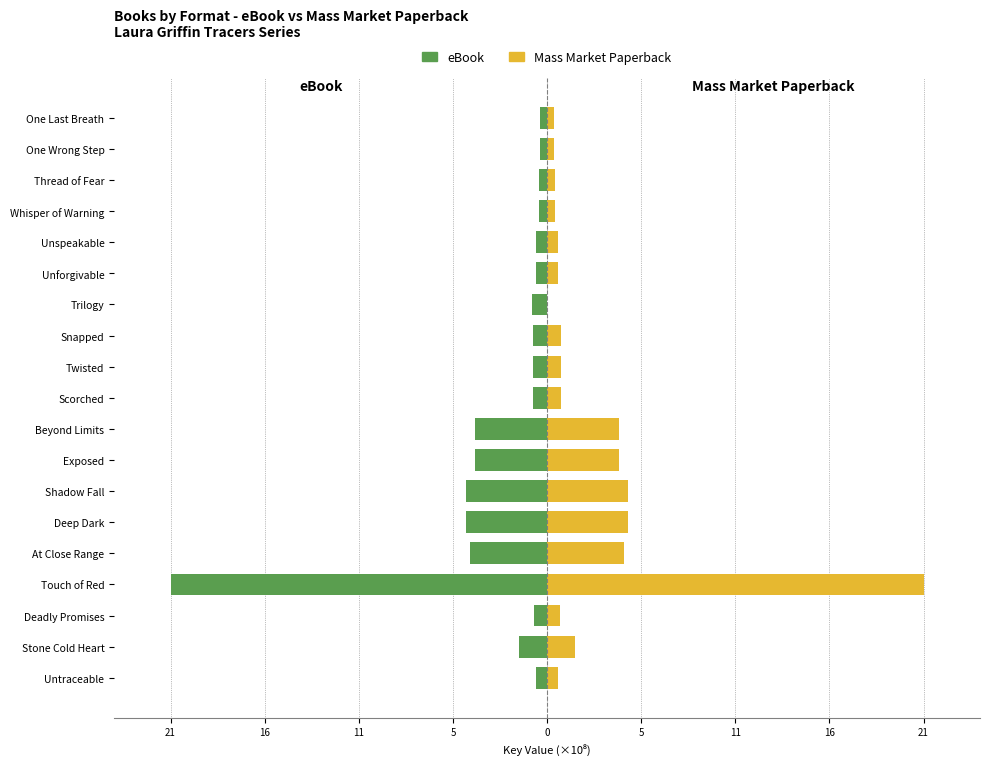

At Trilogy, list the series in order from largest to smallest.

Mass Market Paperback, eBook